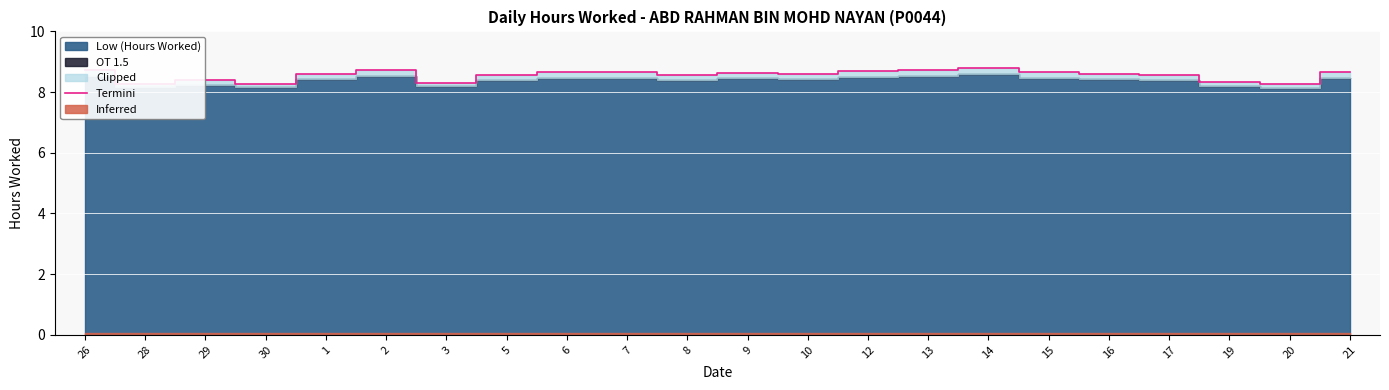

How many data points does each series have?

22